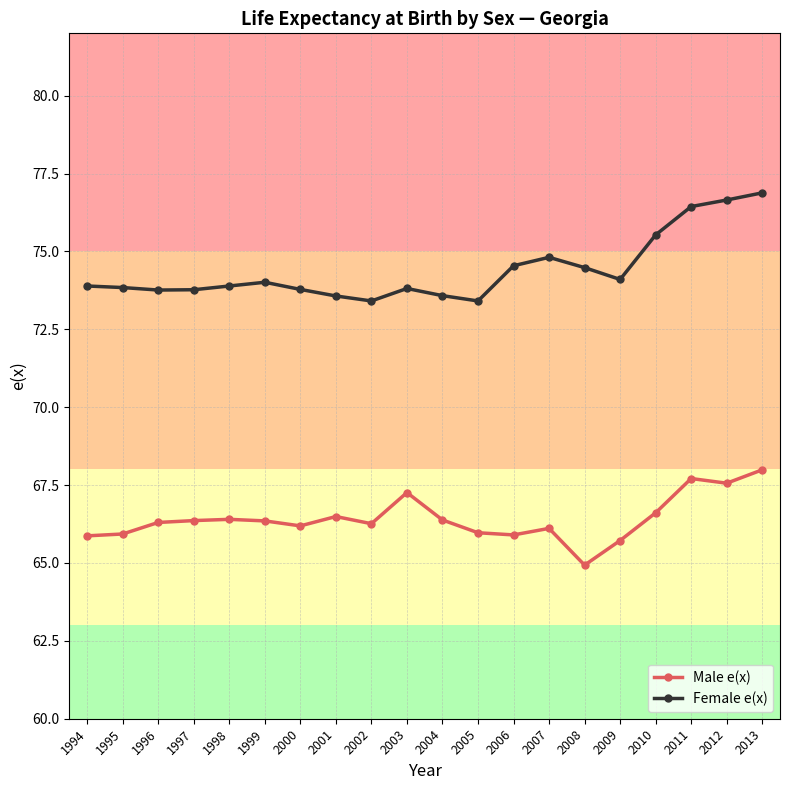

Rank the series at 2011 from highest to lowest value.

Female e(x), Male e(x)